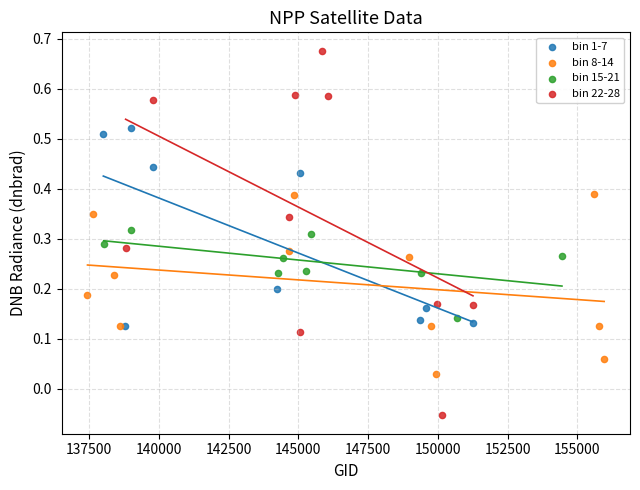

Which series has the largest Y range (max minus min)?

bin 22-28